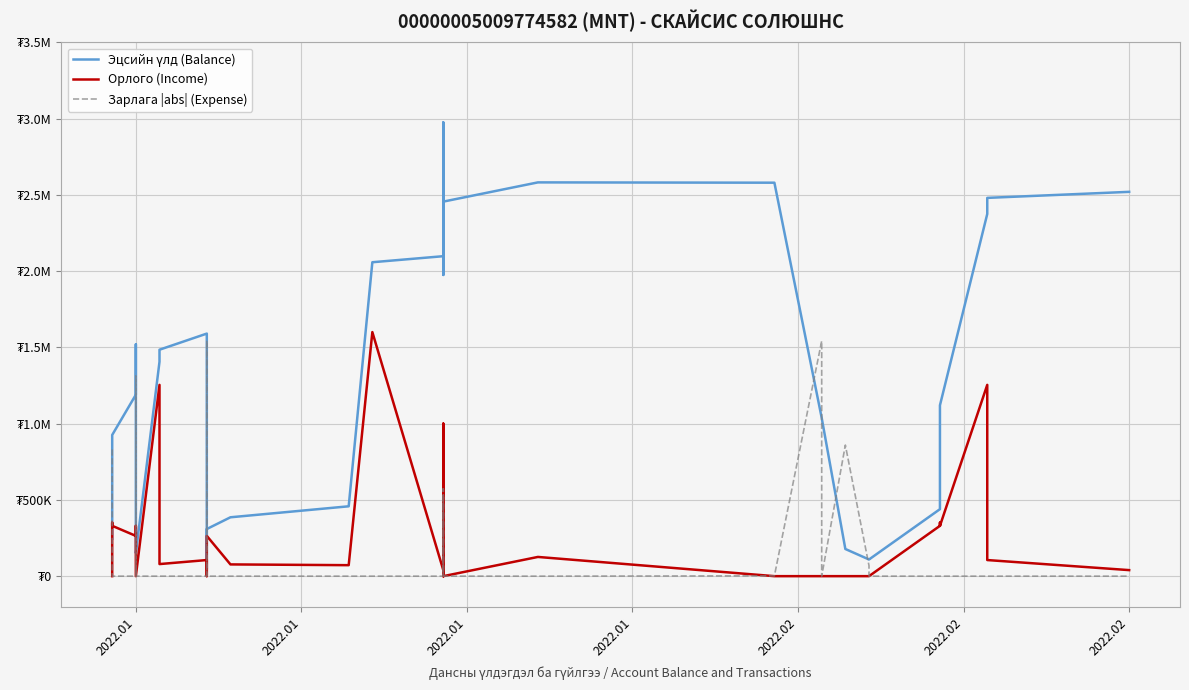

Reading left to right, extract all data points from this chart.

Эцсийн үлд (Balance): 244499.8	595499.8	925499.8	1189499.8	1519499.8	1462299.8	1462199.8	151433.7	151333.7	1405333.7	1484533.7	1590133.7	45158.1	44958.1	308958.1	385958.1	457958.1	2057958.1	2097558.1	2547558.1	1974830.9	1974630.9	2974630.9	2455596.8	2455396.8	2581396.8	2579396.8	1037520.8	1037320.8	178092.5	109342.5	109242.5	439242.5	790242.5	1120242.5	2374242.5	2479842.5	2519442.5
Орлого (Income): 0.0	351000.0	330000.0	264000.0	330000.0	0.0	0.0	0.0	0.0	1254000.0	79200.0	105600.0	0.0	0.0	264000.0	77000.0	72000.0	1600000.0	39600.0	450000.0	0.0	0.0	1000000.0	0.0	0.0	126000.0	0.0	0.0	0.0	0.0	0.0	0.0	330000.0	351000.0	330000.0	1254000.0	105600.0	39600.0
Зарлага |abs| (Expense): 830717.1	0.0	0.0	0.0	0.0	57200.0	100.0	1310766.1	100.0	0.0	0.0	0.0	1544975.6	200.0	0.0	0.0	0.0	0.0	0.0	0.0	572727.3	200.0	0.0	519034.1	200.0	0.0	2000.0	1541876.0	200.0	859228.3	68750.0	100.0	0.0	0.0	0.0	0.0	0.0	0.0